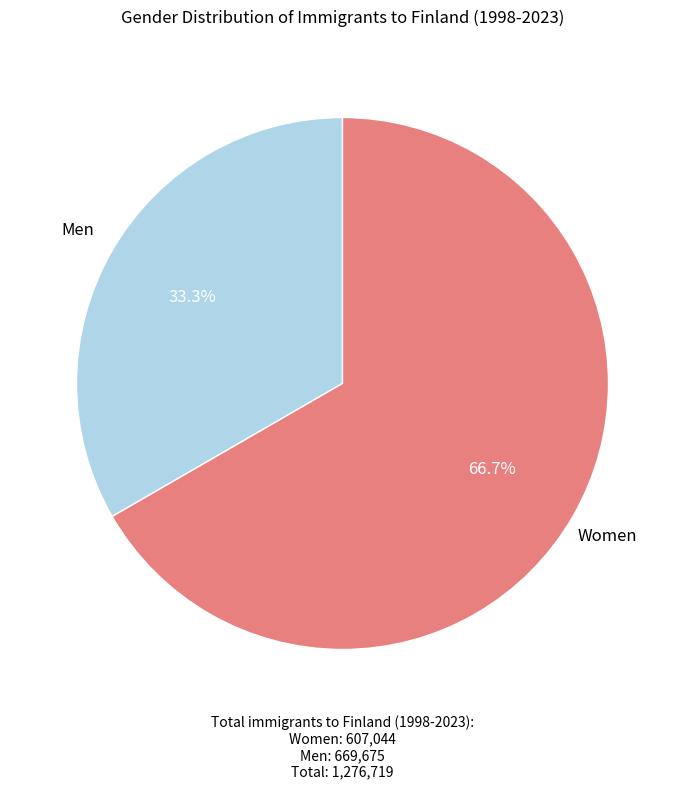

Approximately how many times larger is the value at Men compared to Women?

0.5